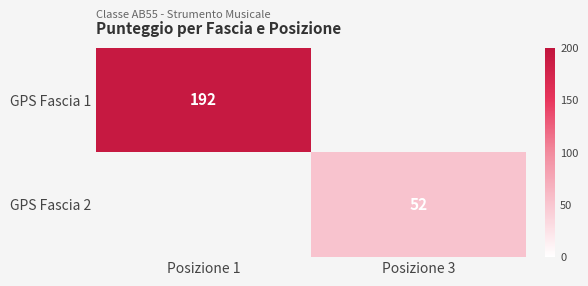

True or false: GPS Fascia 2 has a value of 31 at Posizione 3.

False